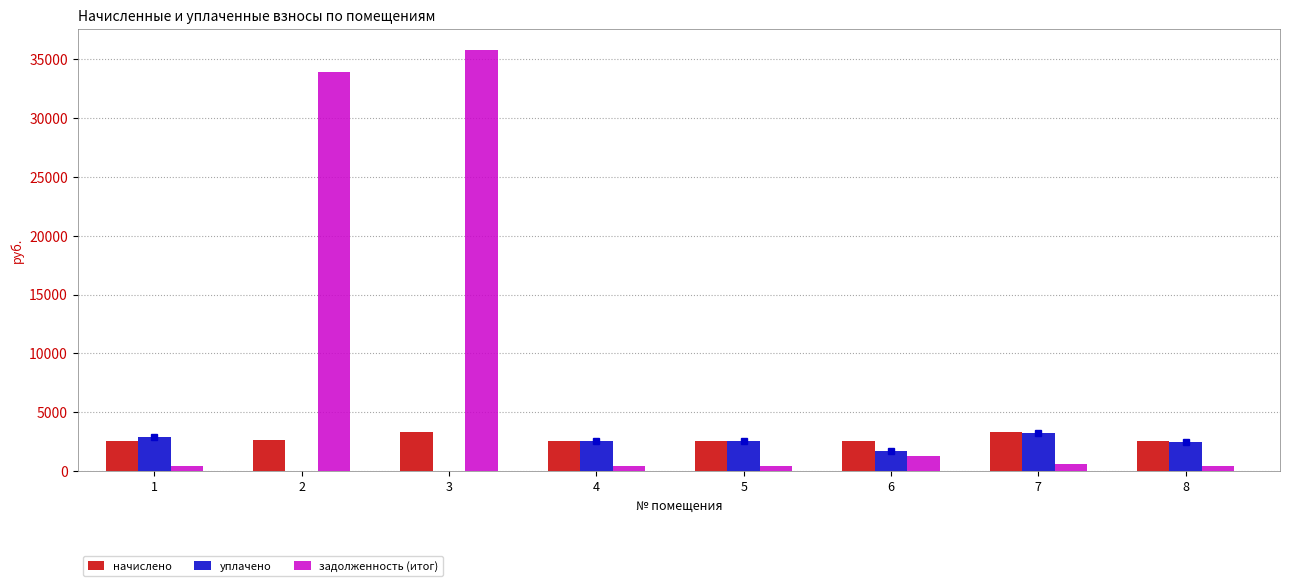

The уплачено series shows 1678.1 at 6. True or false?

True